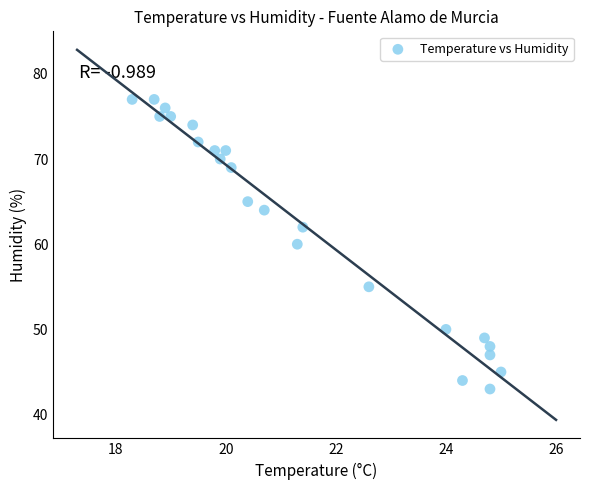

What is the range of Y values (max minus min)?

34